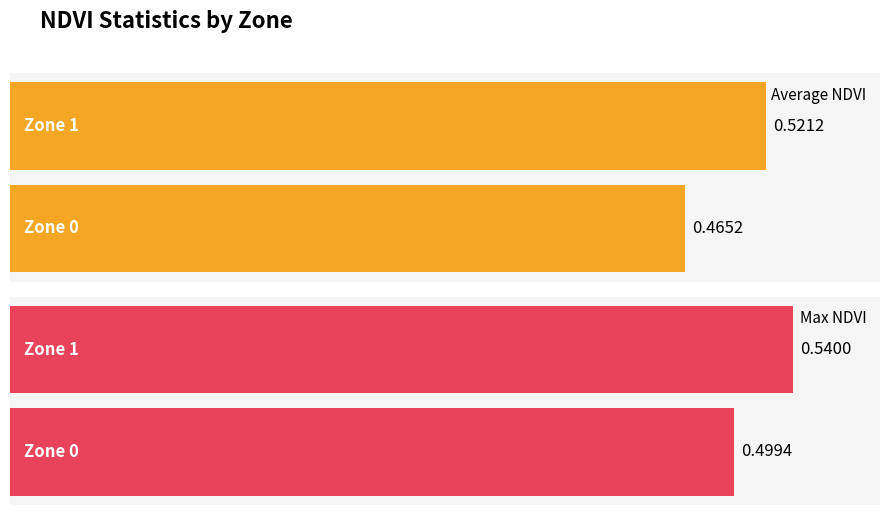

Does the chart contain stacked bars?

No